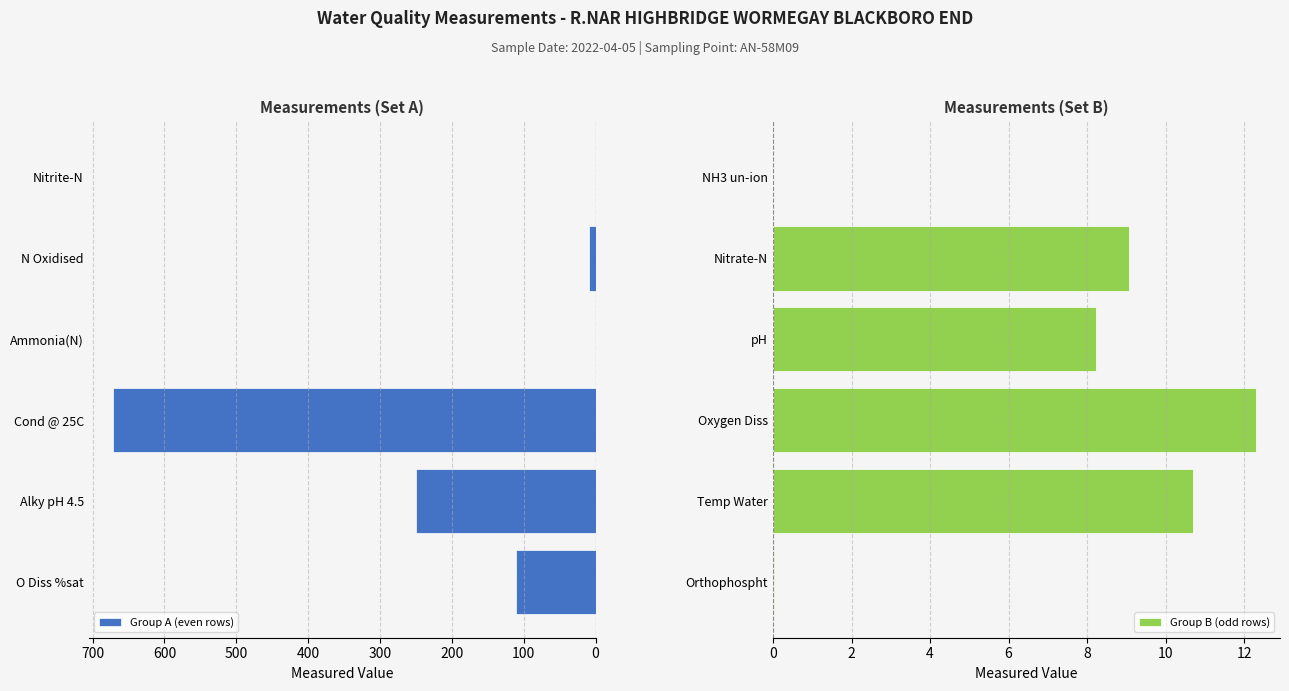

What is the maximum value for Group A (even rows)?

672.0